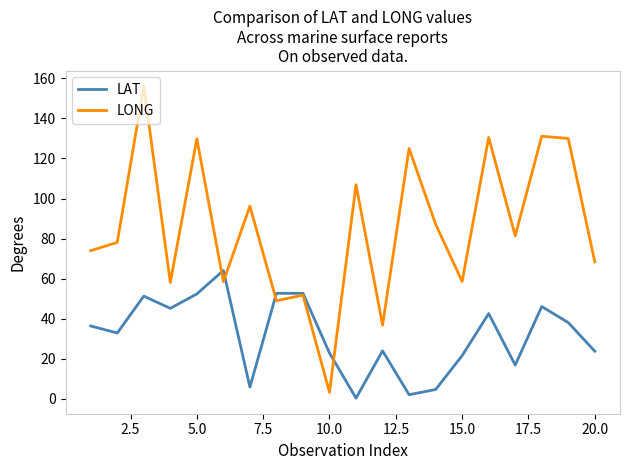

What is the maximum value for LAT?

64.1